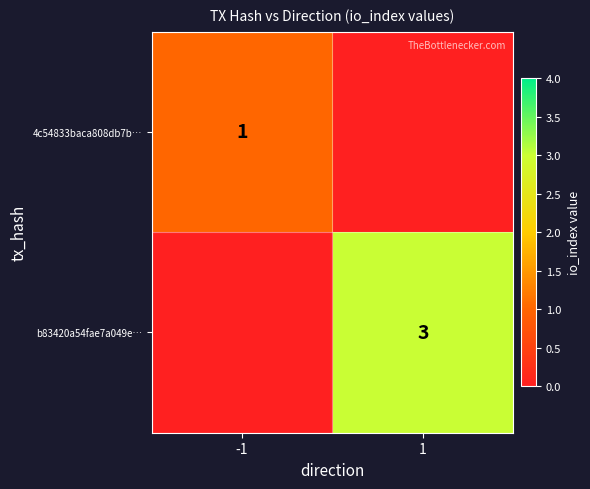

The b83420a54fae7a049e… series shows 3 at 1. True or false?

True